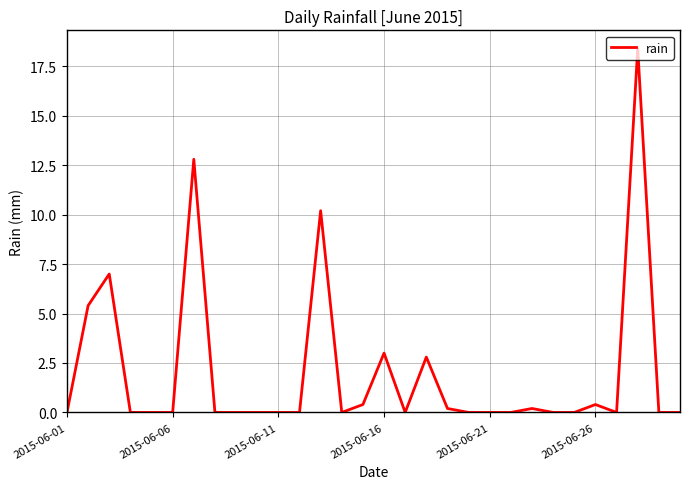

What is the greatest value displayed?

18.4